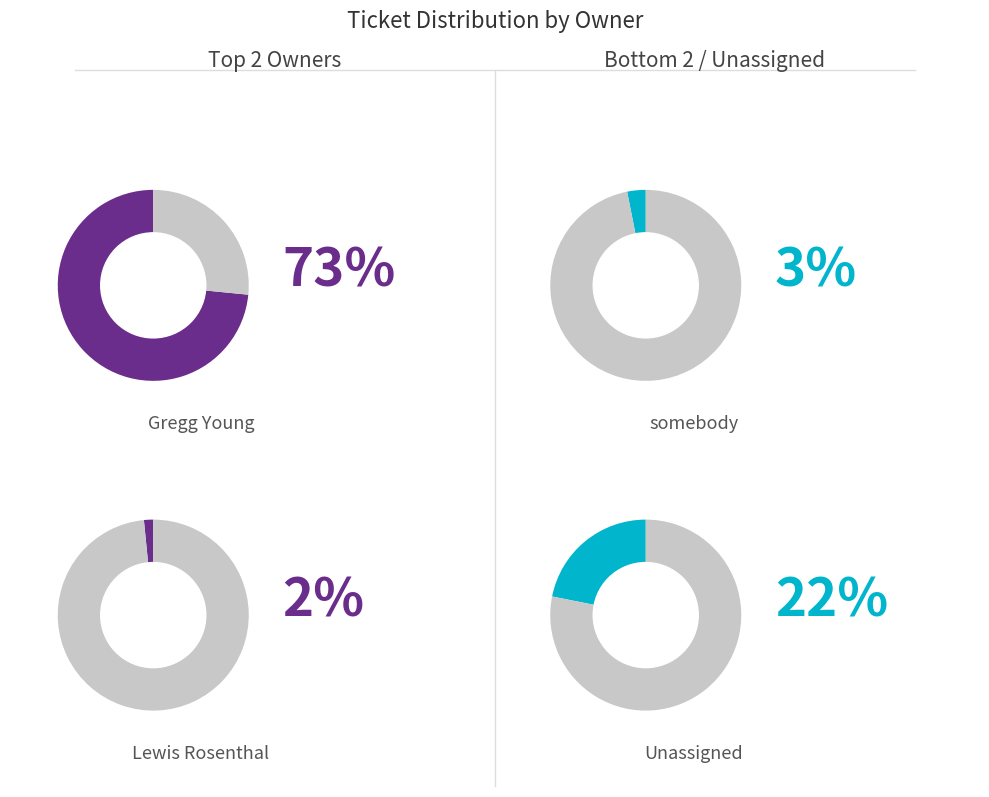

To the nearest percent, what portion does somebody represent?

3%